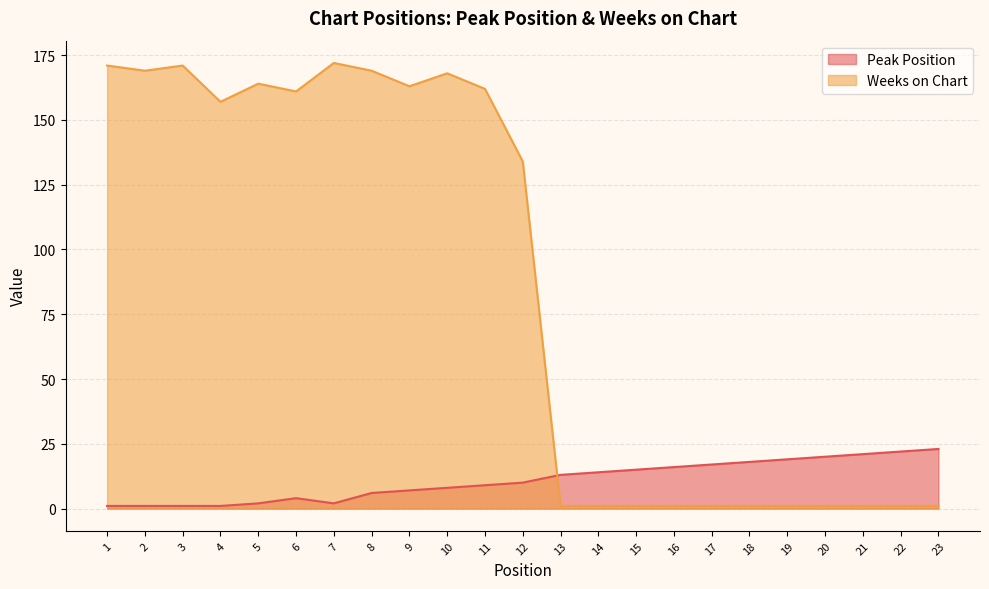

Between 13 and 9, which is larger?

13